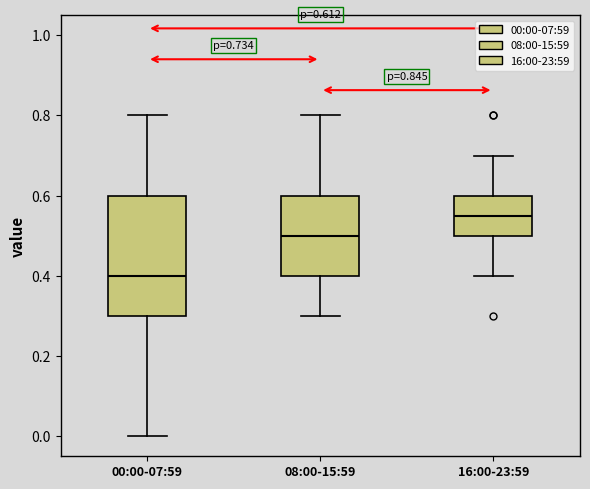

Comparing the boxes themselves (not the whiskers), which one is the tallest?

00:00-07:59